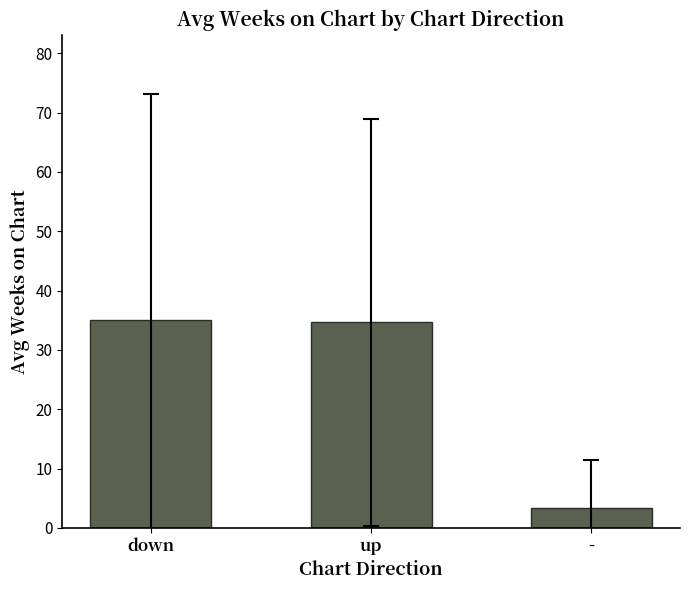

Between - and down, which is larger?

down